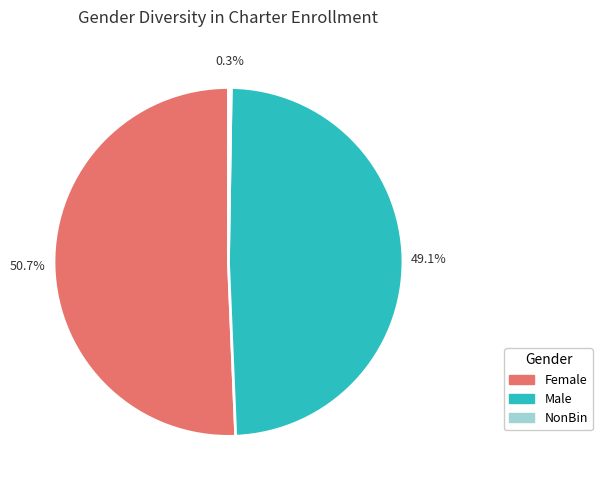

Which slice represents more than half of the pie?

Female